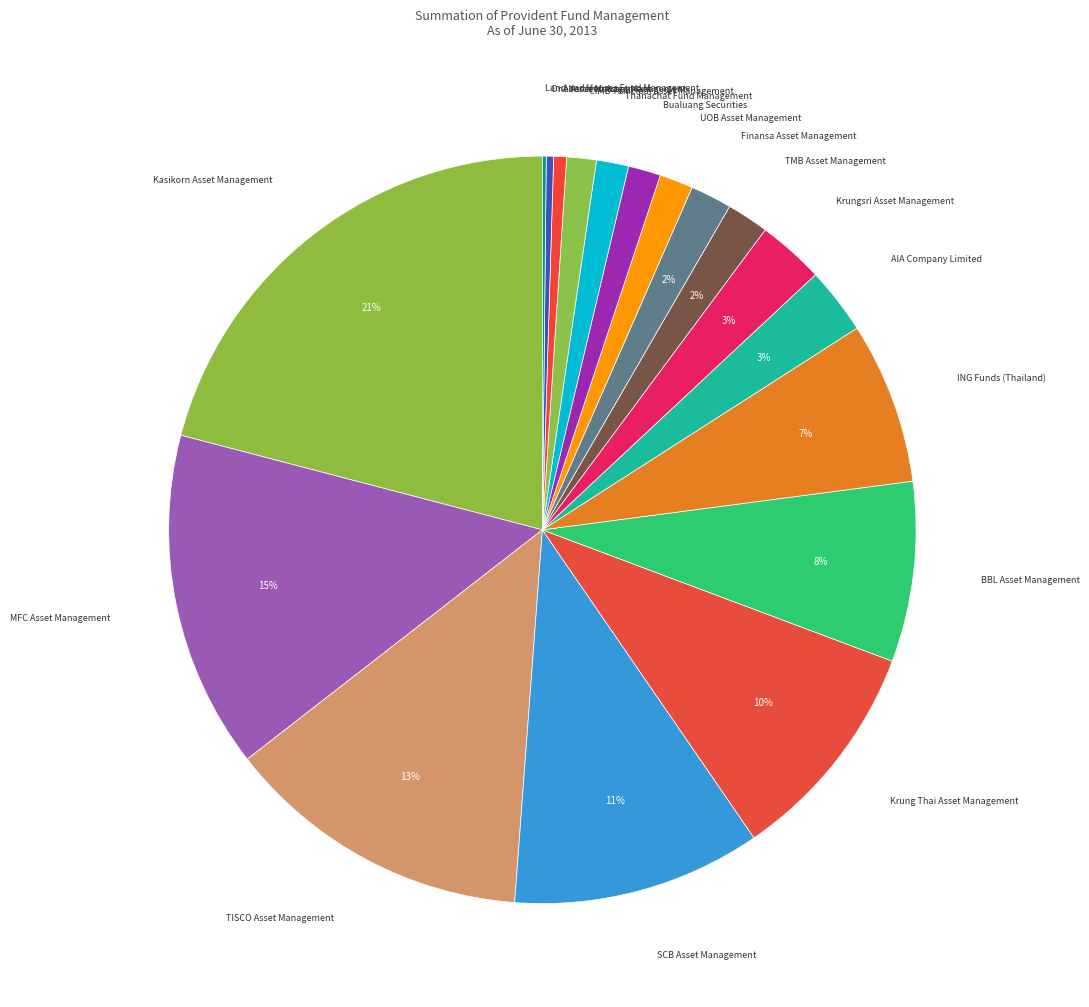

Rank the categories by value from lowest to highest.

Land and Houses Fund Management, One Asset Management, Aberdeen Asset Management, CIMB-Principal Asset Management, Thanachat Fund Management, Bualuang Securities, UOB Asset Management, Finansa Asset Management, TMB Asset Management, Krungsri Asset Management, AIA Company Limited, ING Funds (Thailand), BBL Asset Management, Krung Thai Asset Management, SCB Asset Management, TISCO Asset Management, MFC Asset Management, Kasikorn Asset Management